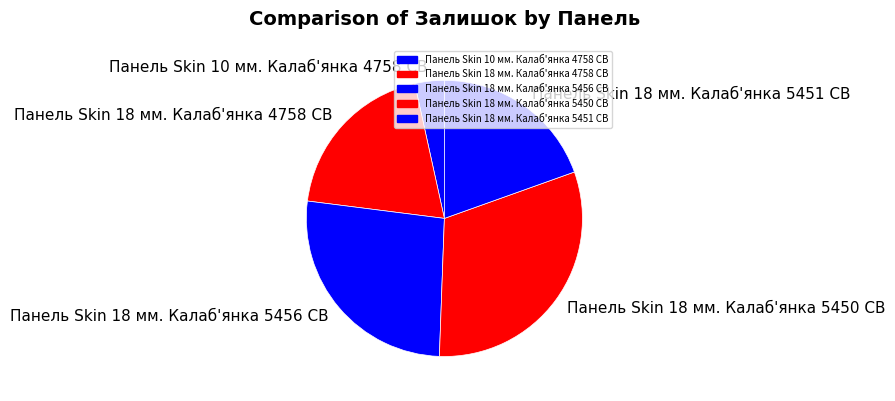

Does Панель Skin 18 мм. Калаб'янка 5450 CB account for over 50% of the chart?

No